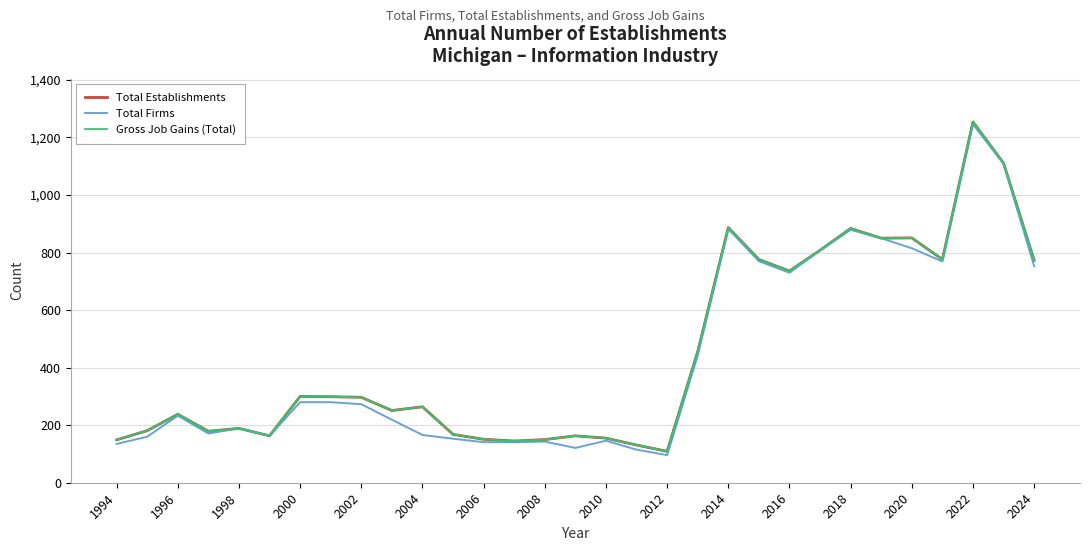

Does the chart display data point markers on the line(s)?

No